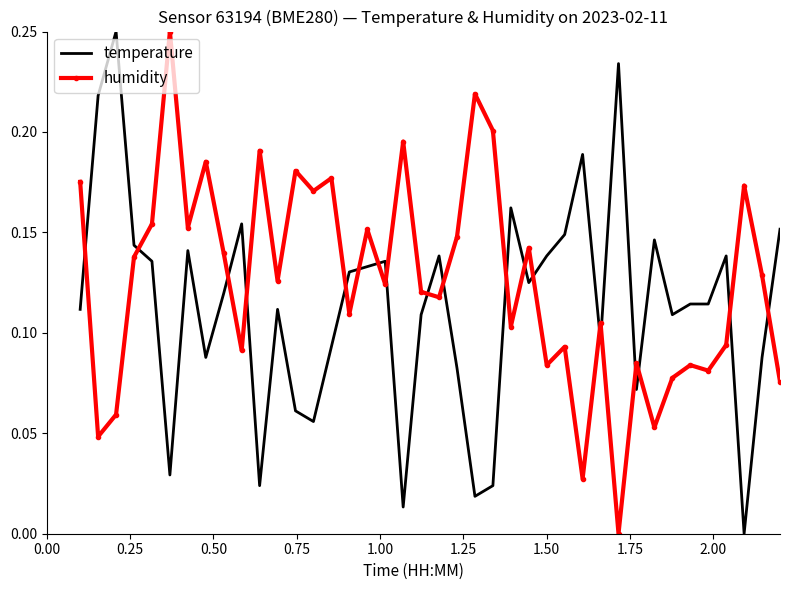

How many times do humidity and temperature cross each other?

19